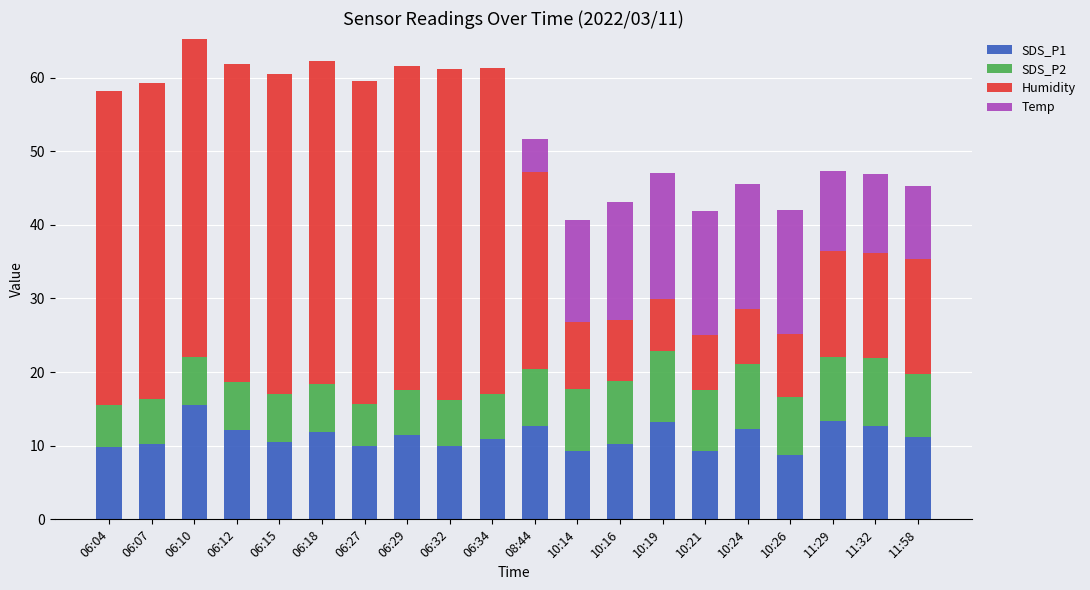

The SDS_P1 series shows 5.5 at 10:14. True or false?

False